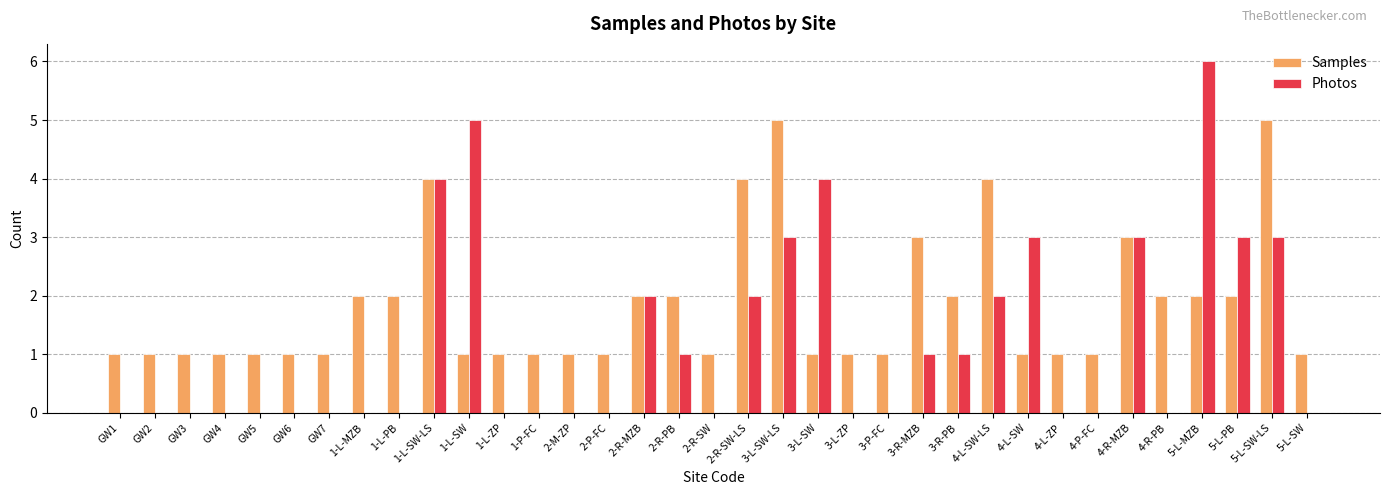

Count the number of categories in the chart.

35